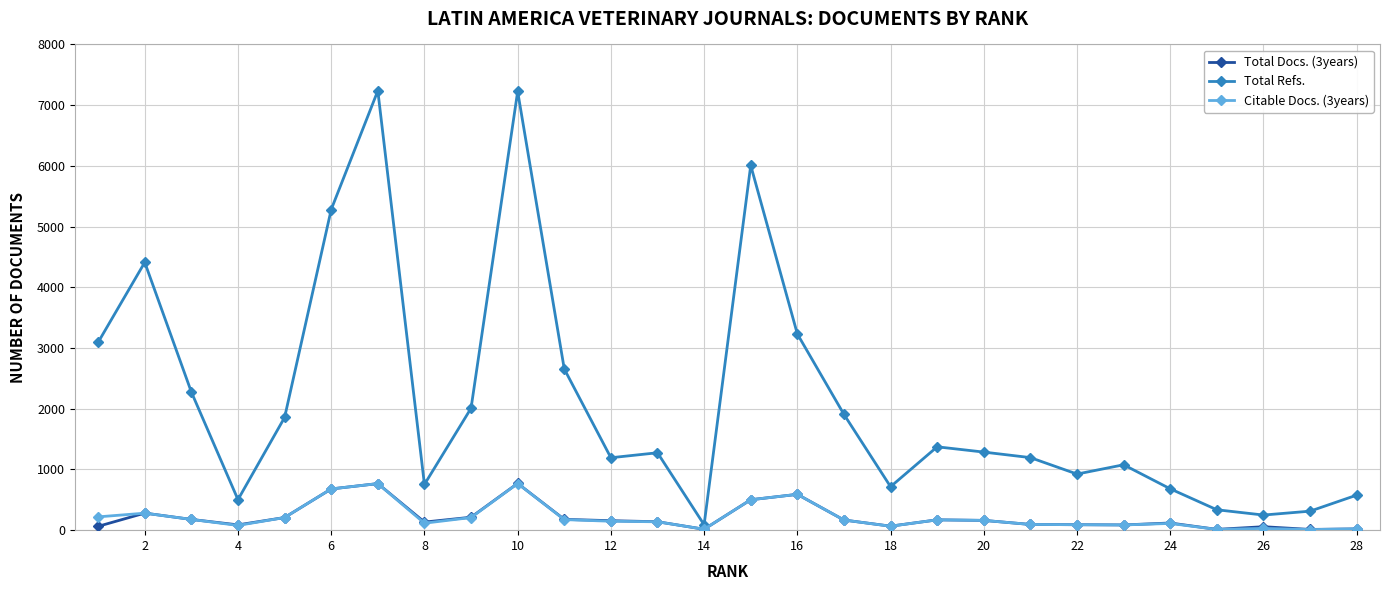

Which series has the widest spread of values?

Total Refs.